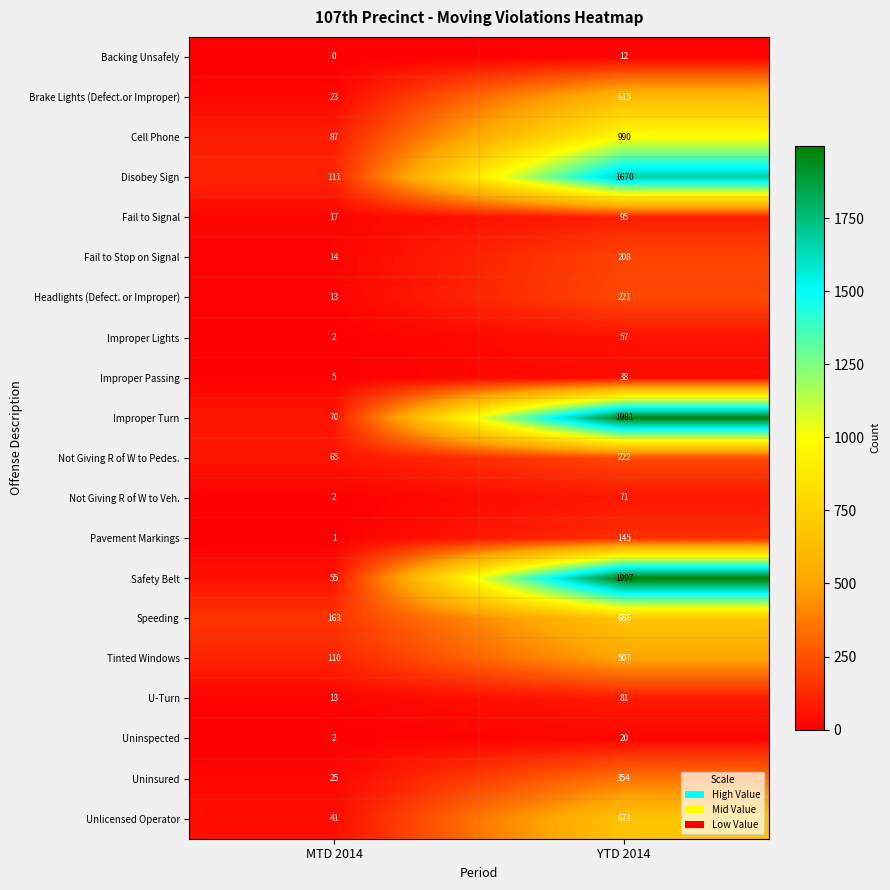

What is the sum of the Fail to Stop on Signal values at YTD 2014 and MTD 2014?

222